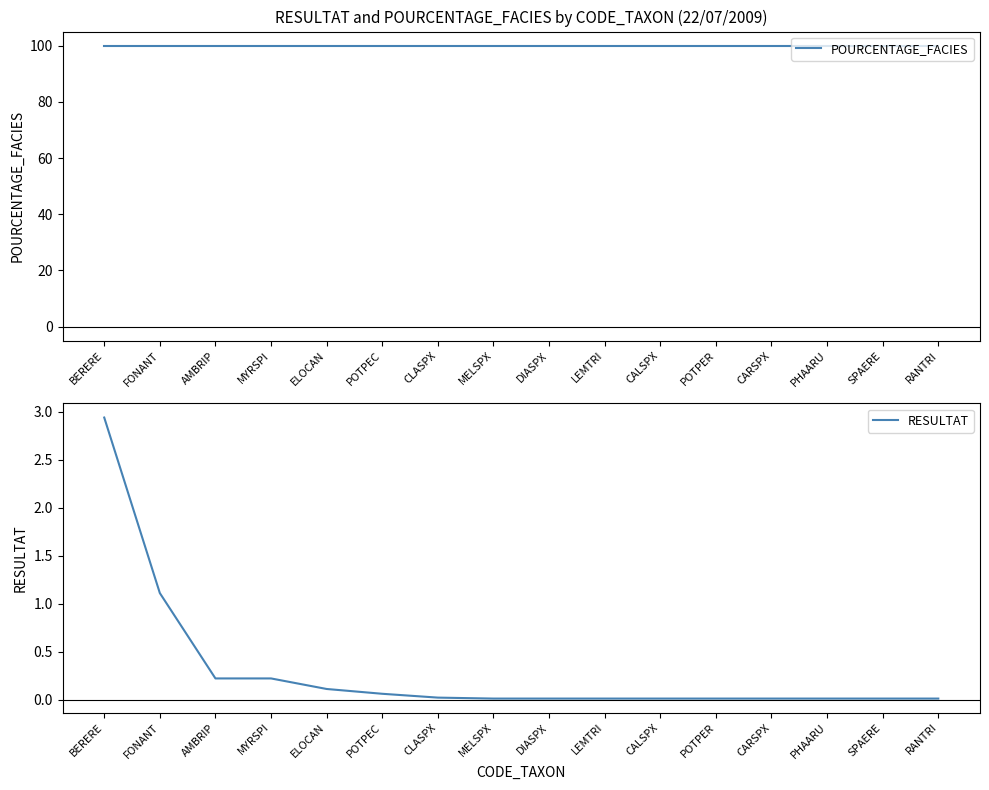

Which has a higher value, AMBRIP or MELSPX?

AMBRIP